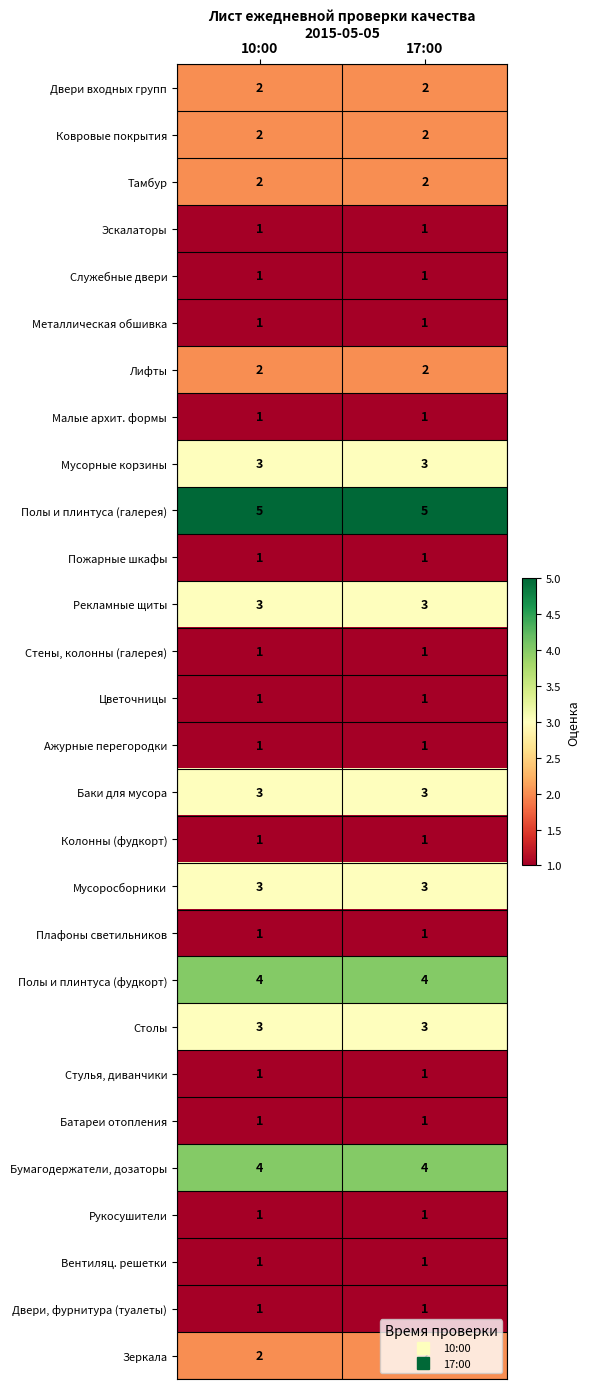

What is the total value across all series at 10:00?

53